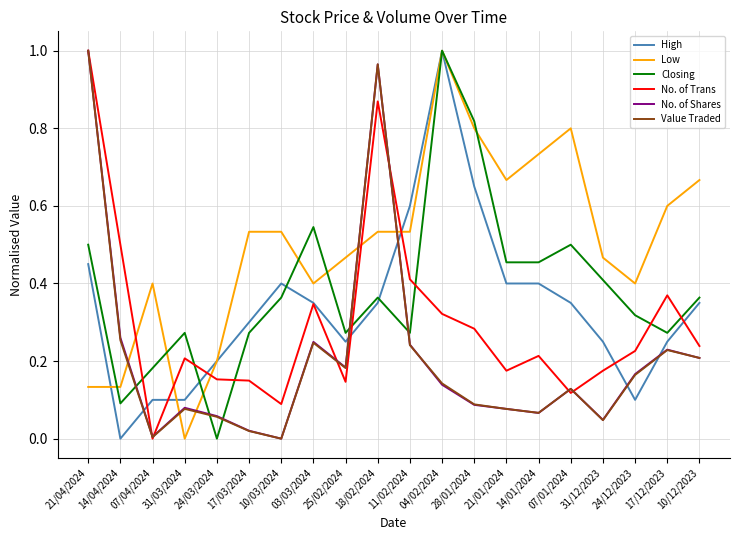

After their last crossing, which series has the higher values: No. of Shares or Low?

Low